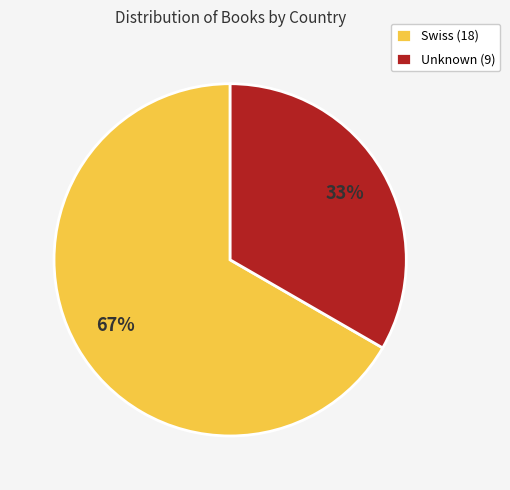

Combined, do Unknown (9) and Swiss (18) account for over 50%?

Yes